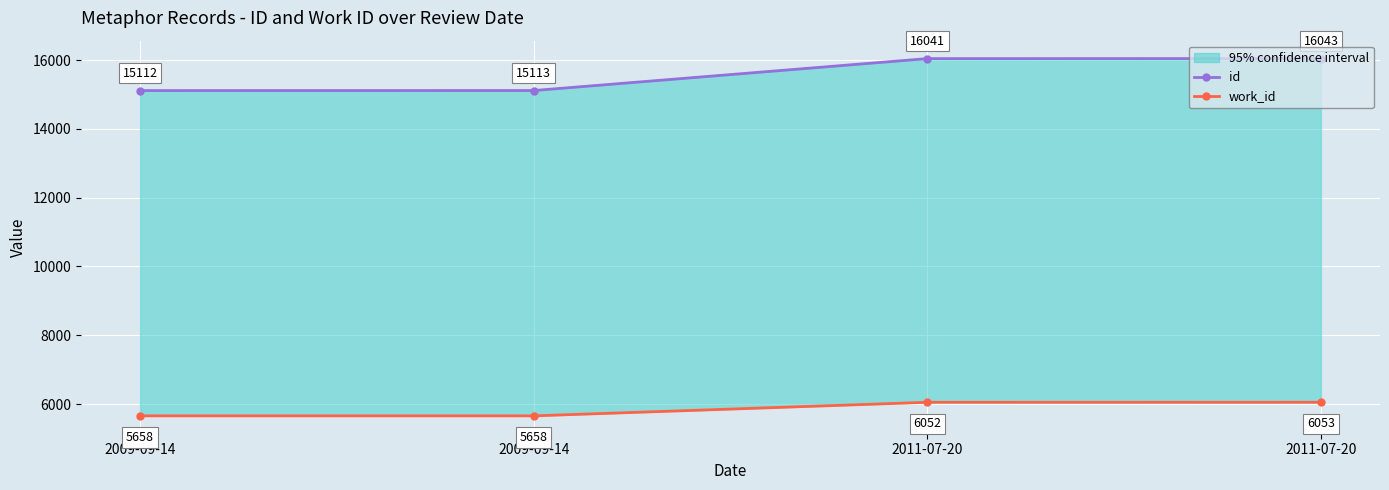

What is the difference between the highest and lowest values at 2011-07-20?

9989